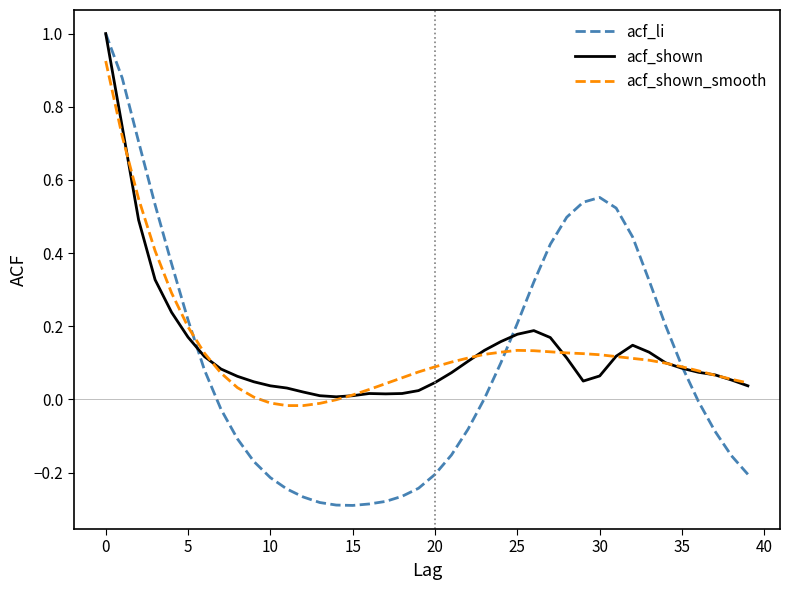

What is the difference between the maximum and second lowest values in the acf_shown series?

1.0